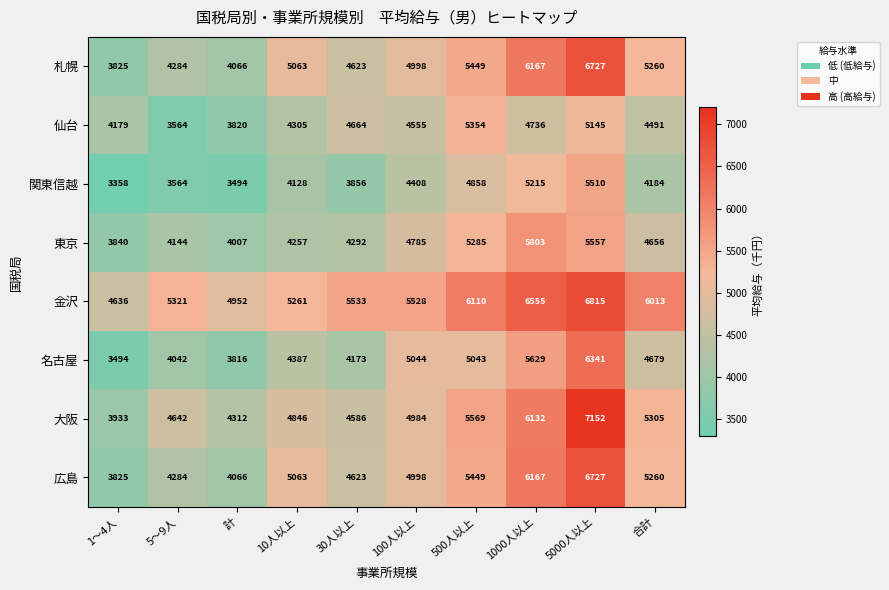

Between 30人以上 and 1000人以上, which series saw the biggest shift?

大阪